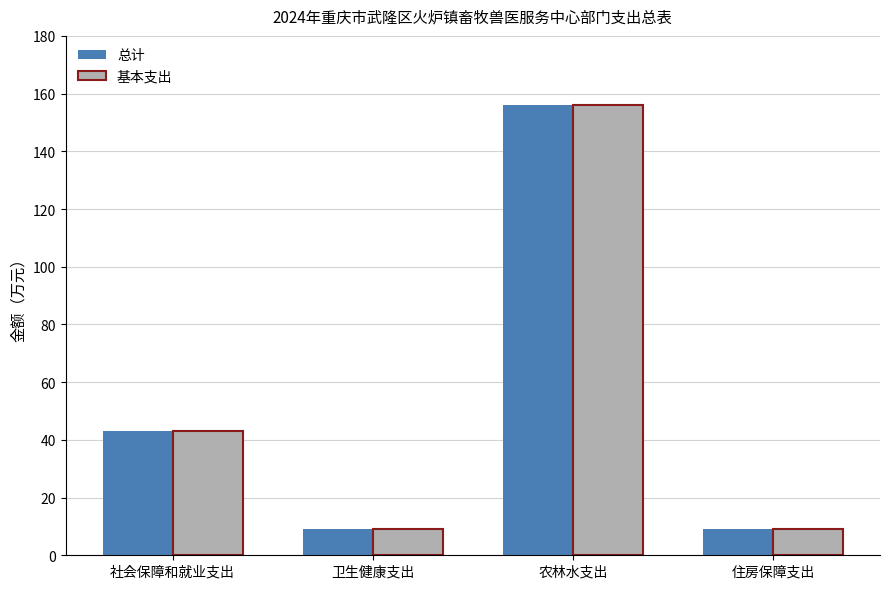

Is the value of 基本支出 at 农林水支出 greater than the value of 总计 at 卫生健康支出?

Yes